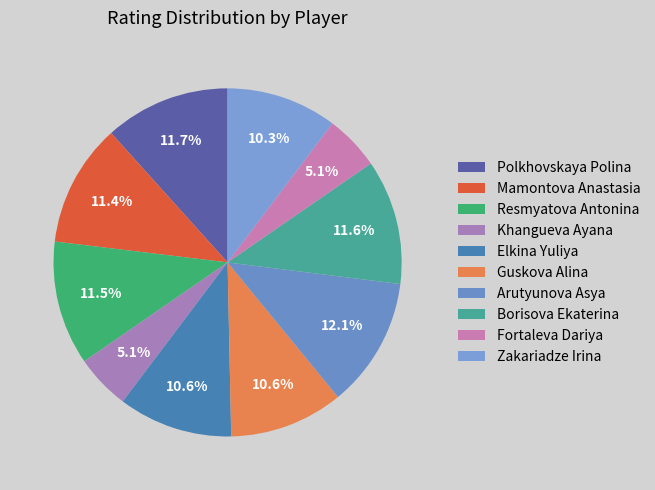

To the nearest percent, what is the average slice percentage?

10%